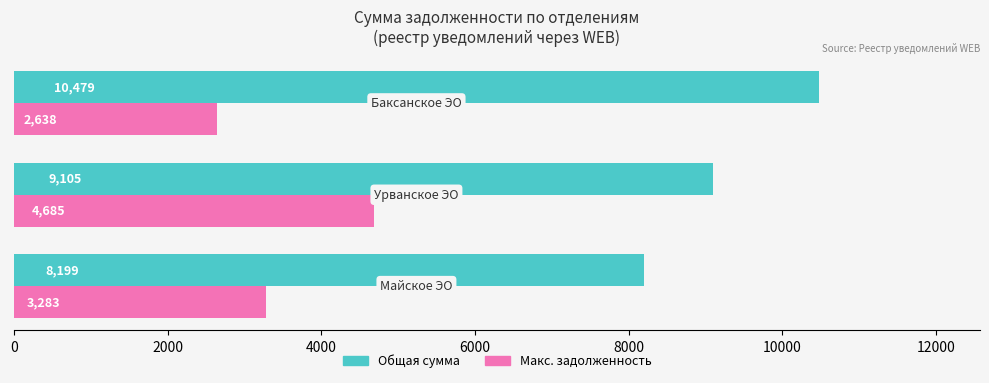

List the series in order of their peak value, lowest first.

Макс. задолженность, Общая сумма